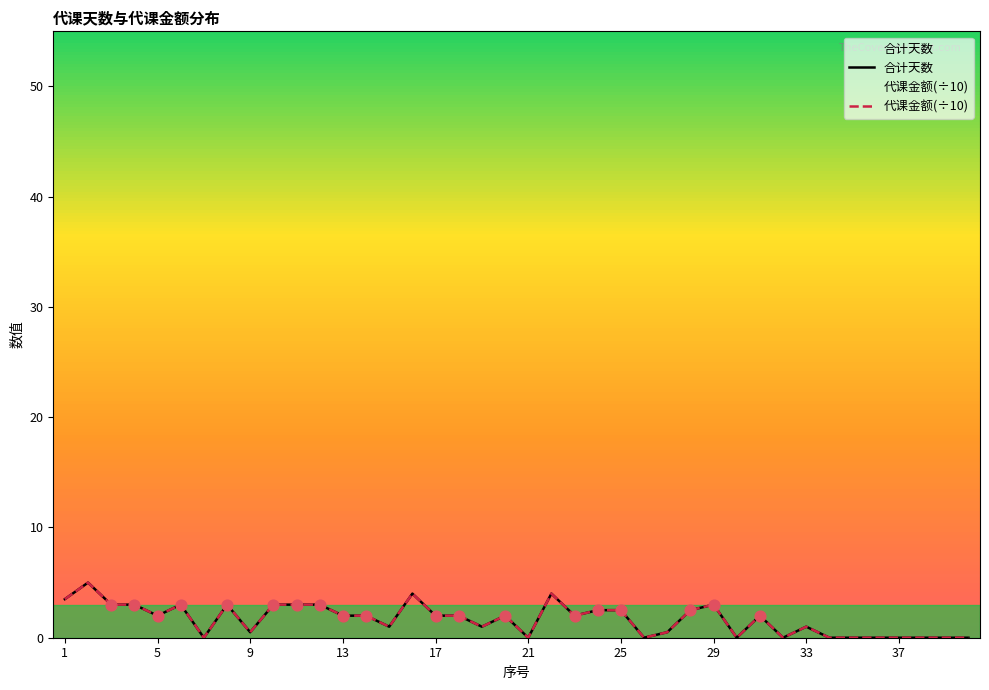

Which series reaches the minimum Y coordinate?

合计天数